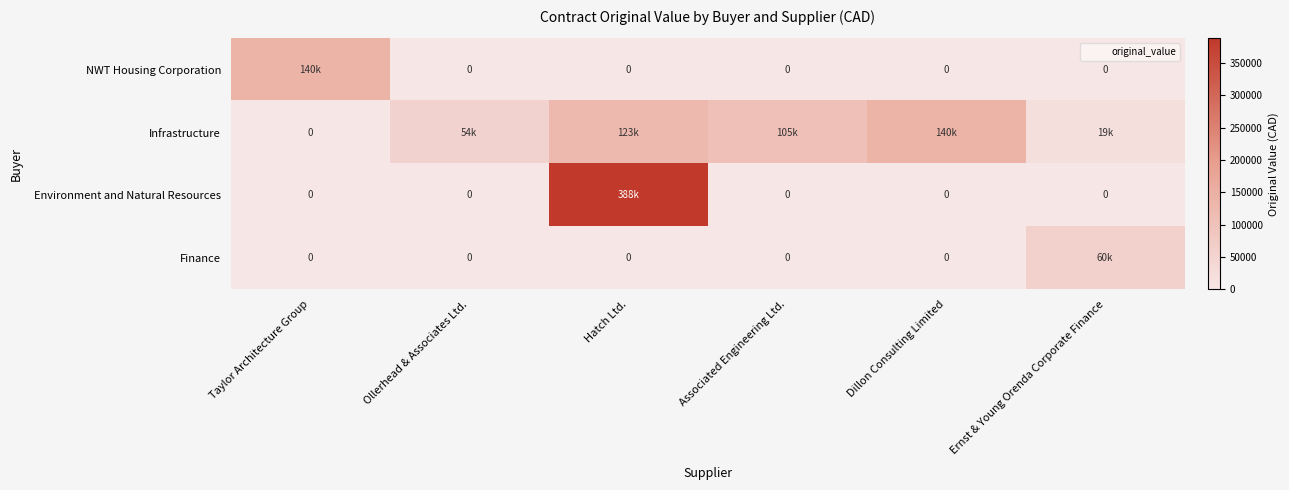

At which category does the chart reach its peak across all series?

Hatch Ltd.